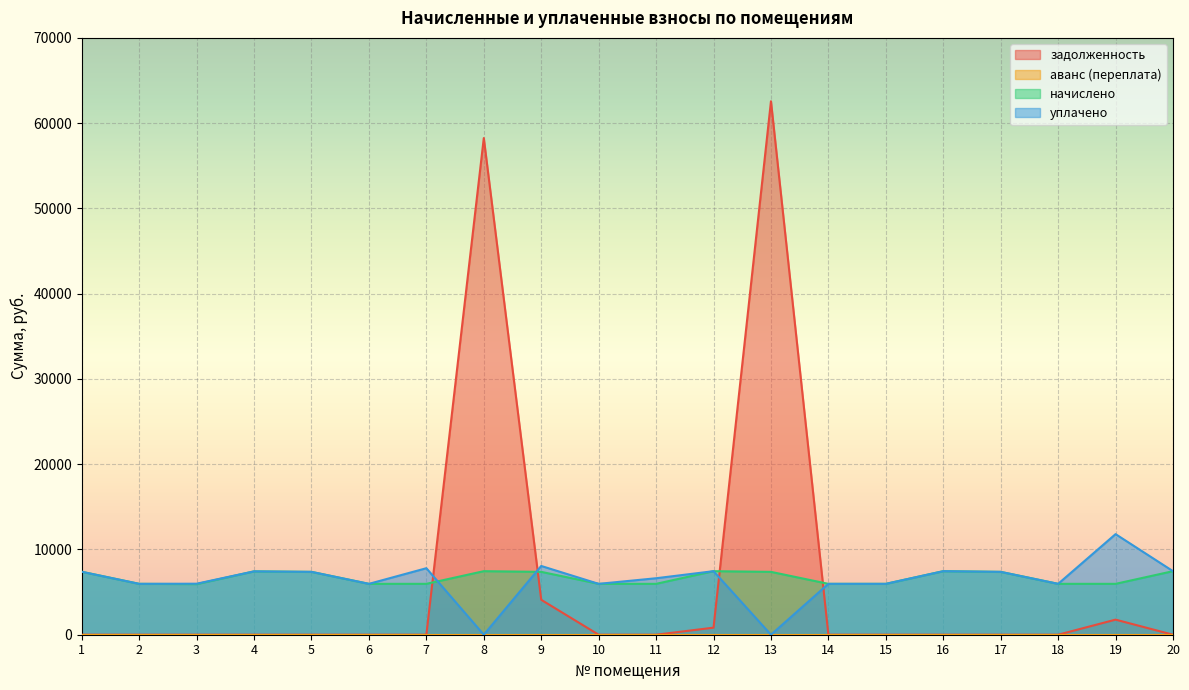

Which series ends up on top after the final intersection of задолженность and начислено?

начислено